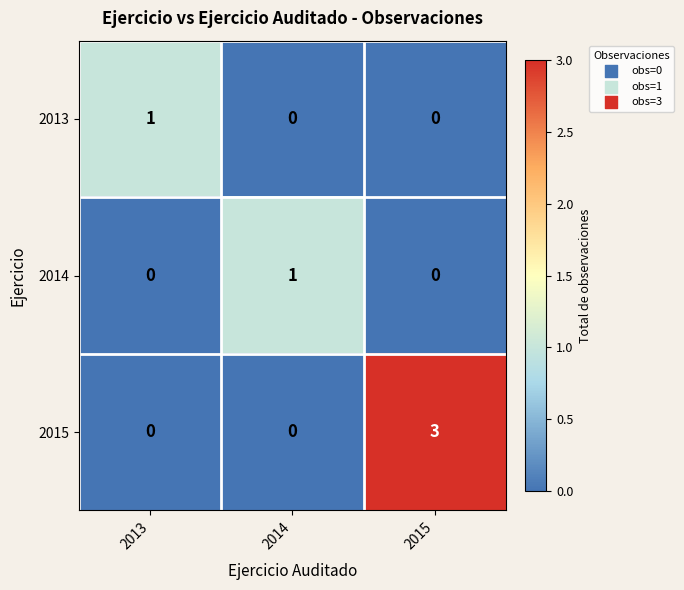

How many series are shown in this chart?

3